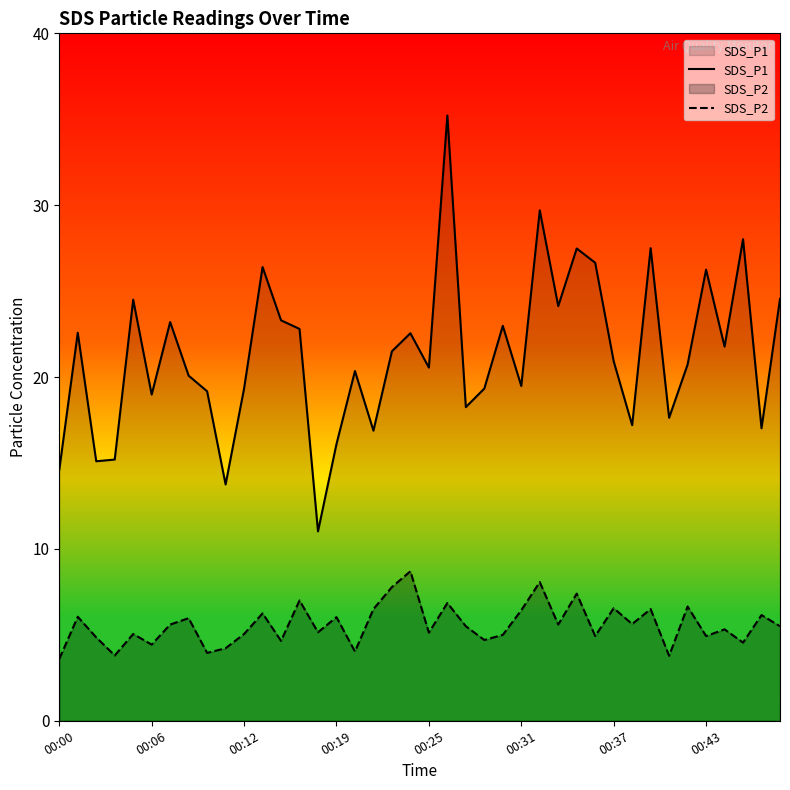

Rank the series by their average value, from lowest to highest.

SDS_P2, SDS_P1